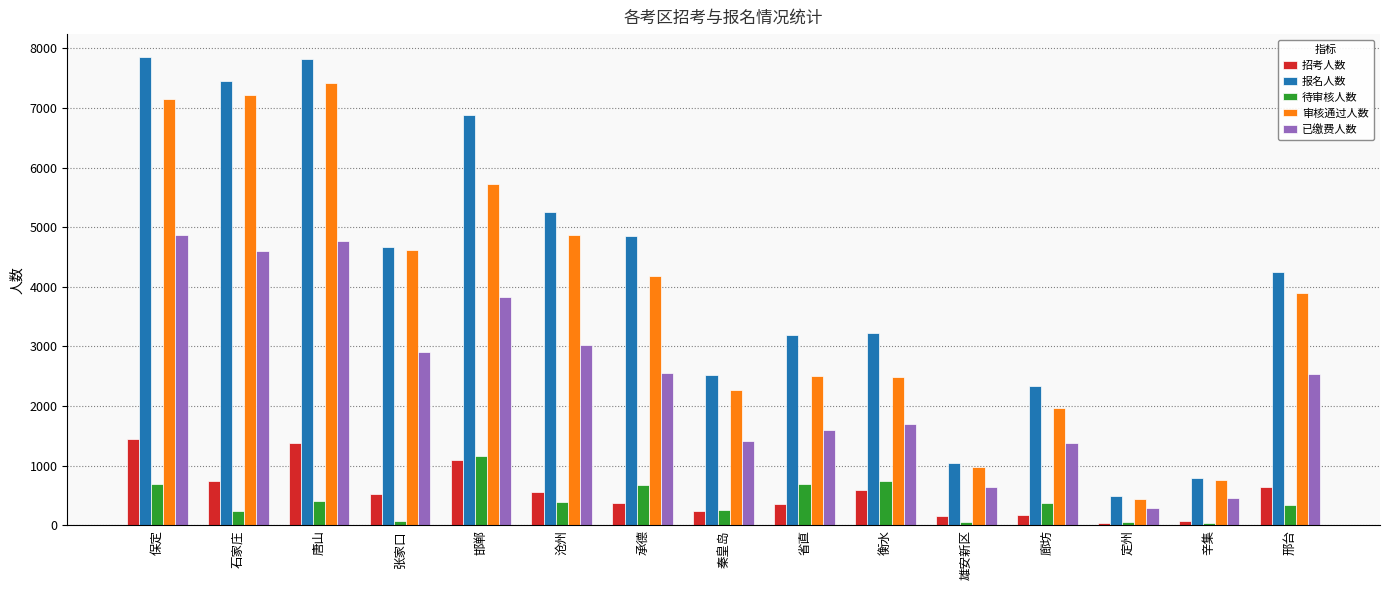

True or false: 审核通过人数 has a value of 2097 at 张家口.

False